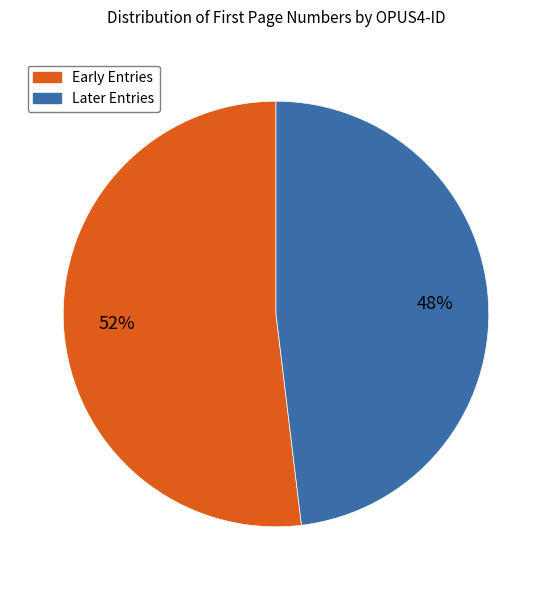

Does any single category account for the majority?

Yes